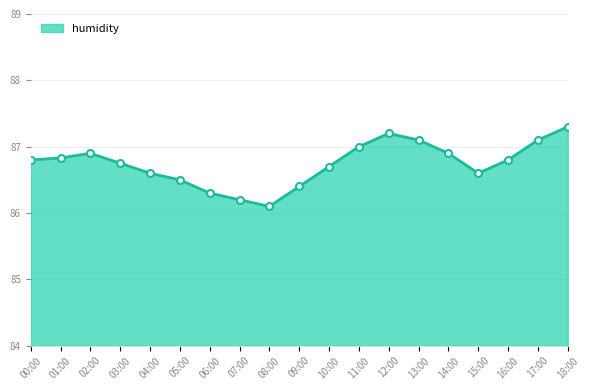

What is the label of the 12th point from the left?

11:00